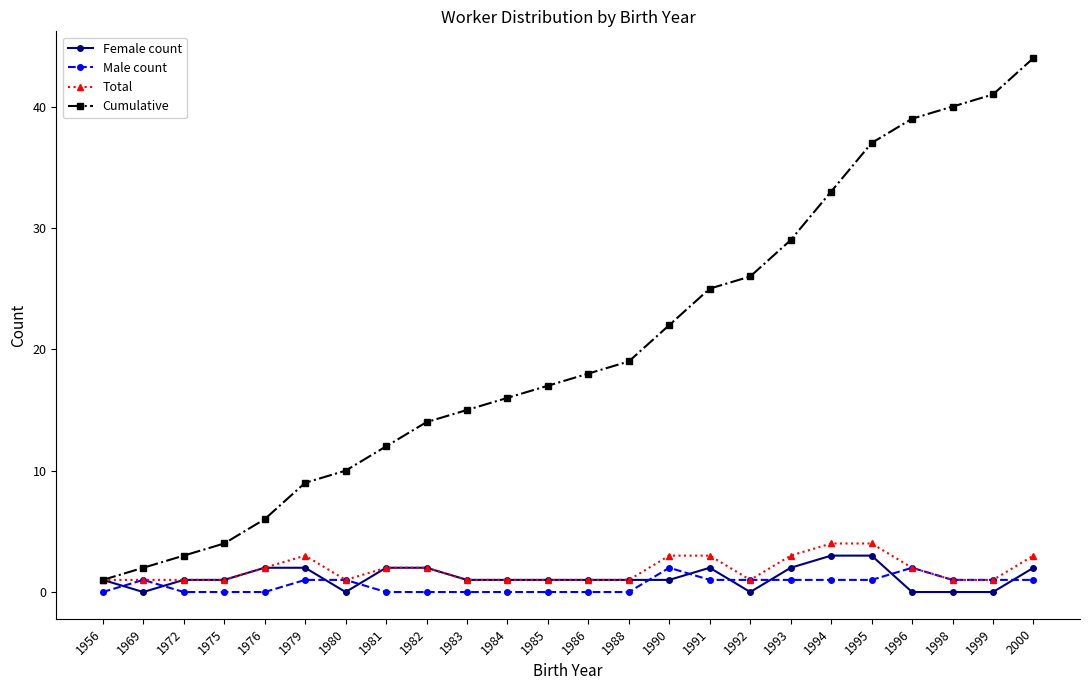

True or false: Total has more than 0 points higher than both neighbors.

True